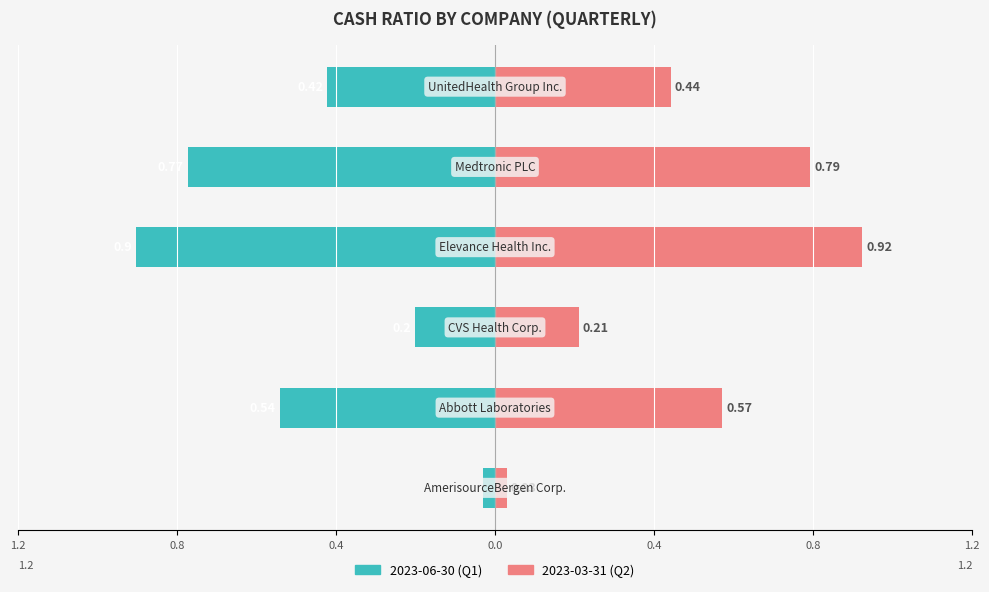

The Elevance Health Inc. series shows 1.2 at 2023-03-31. True or false?

False